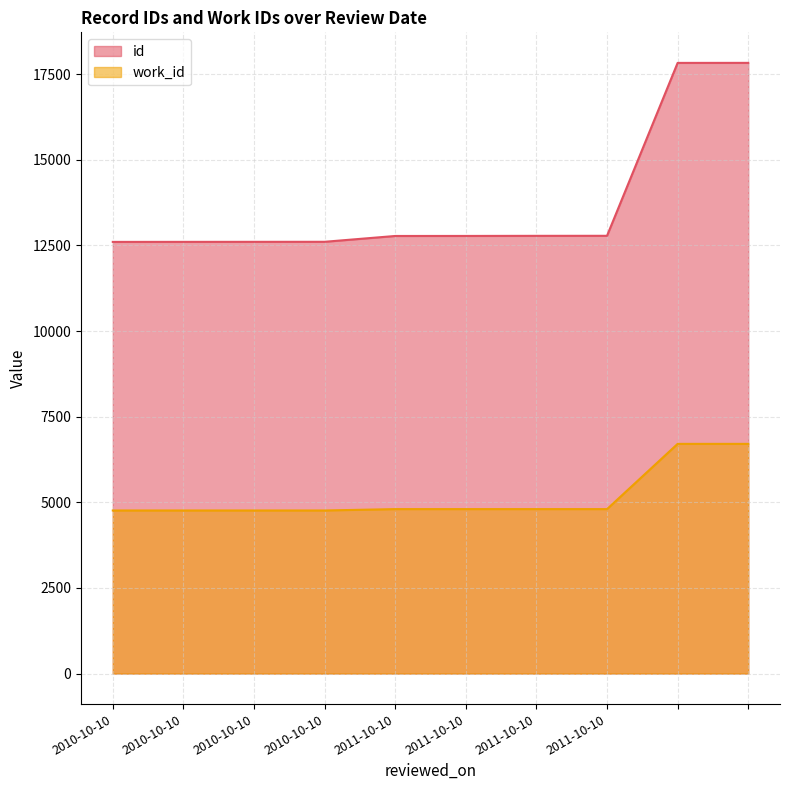

True or false: id has more than 2 points higher than both neighbors.

False